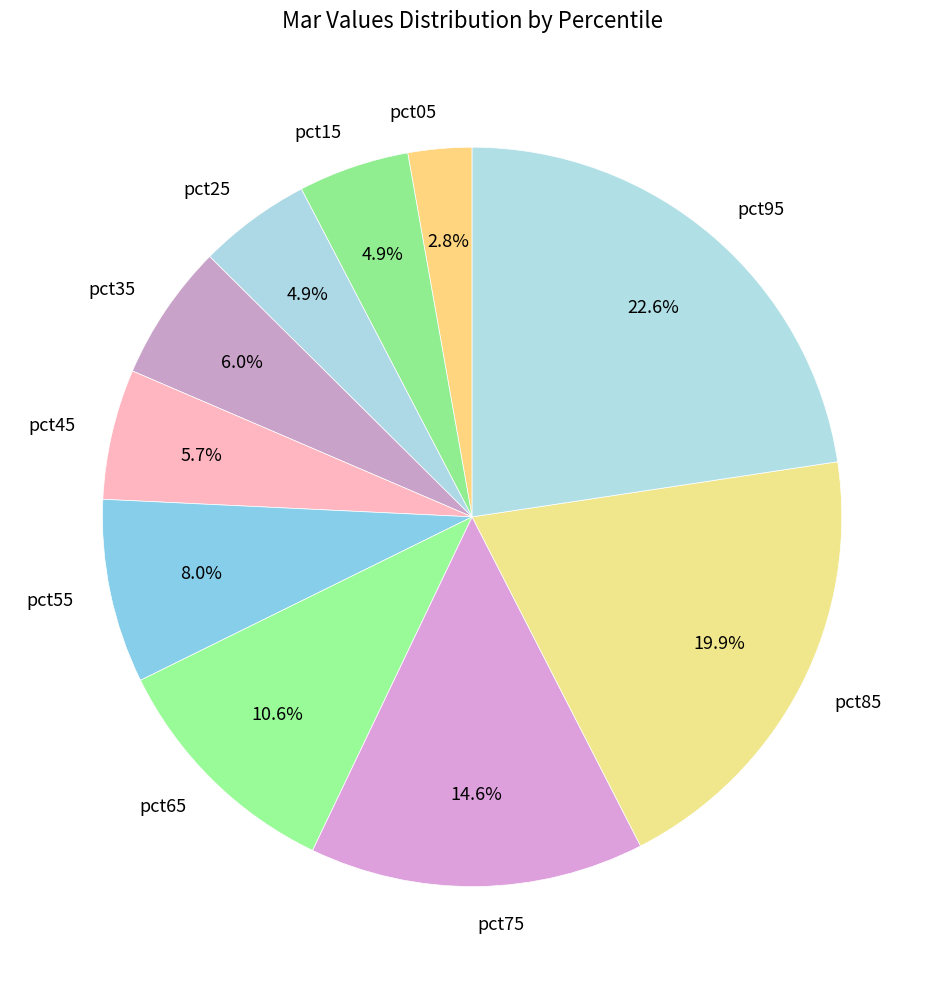

Which slice is the smallest?

pct05